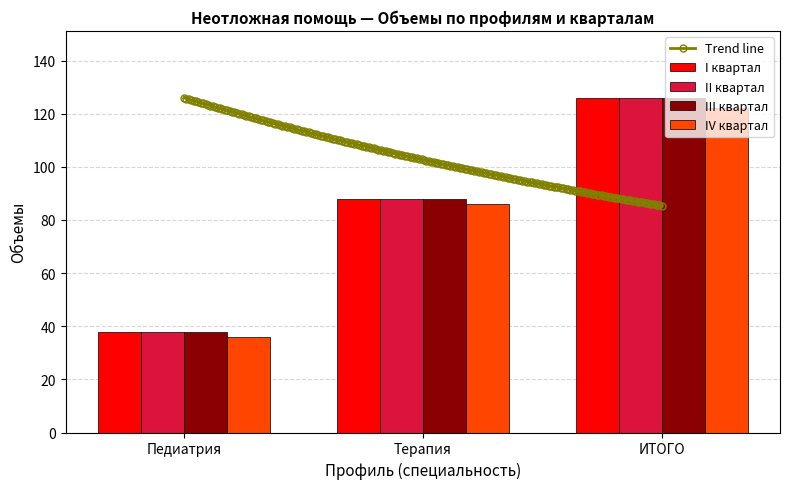

What is the difference between the highest and lowest values at Терапия?

2